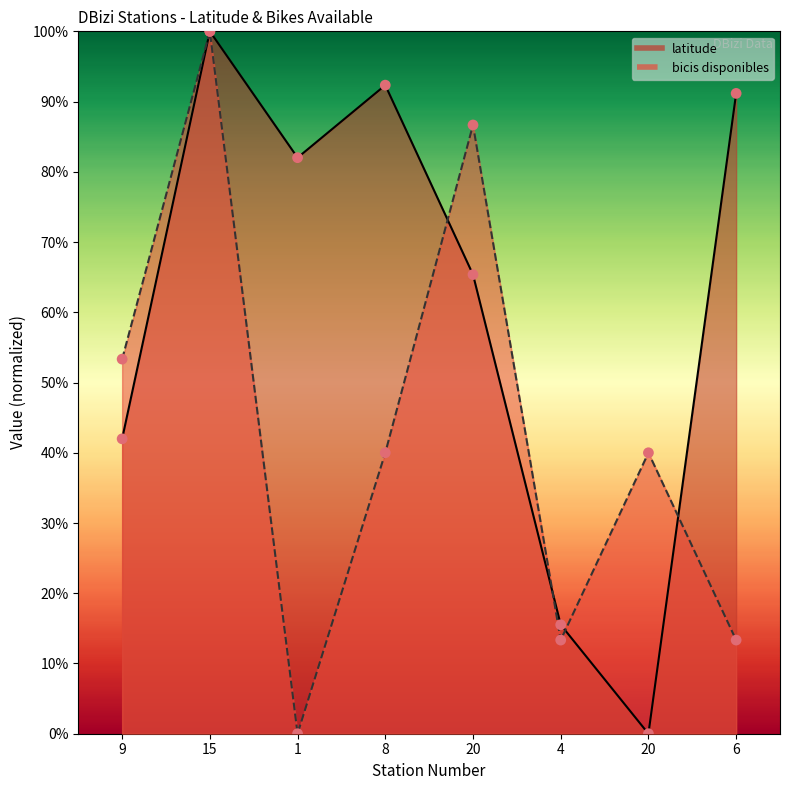

At which category is the sum across all series the highest?

15